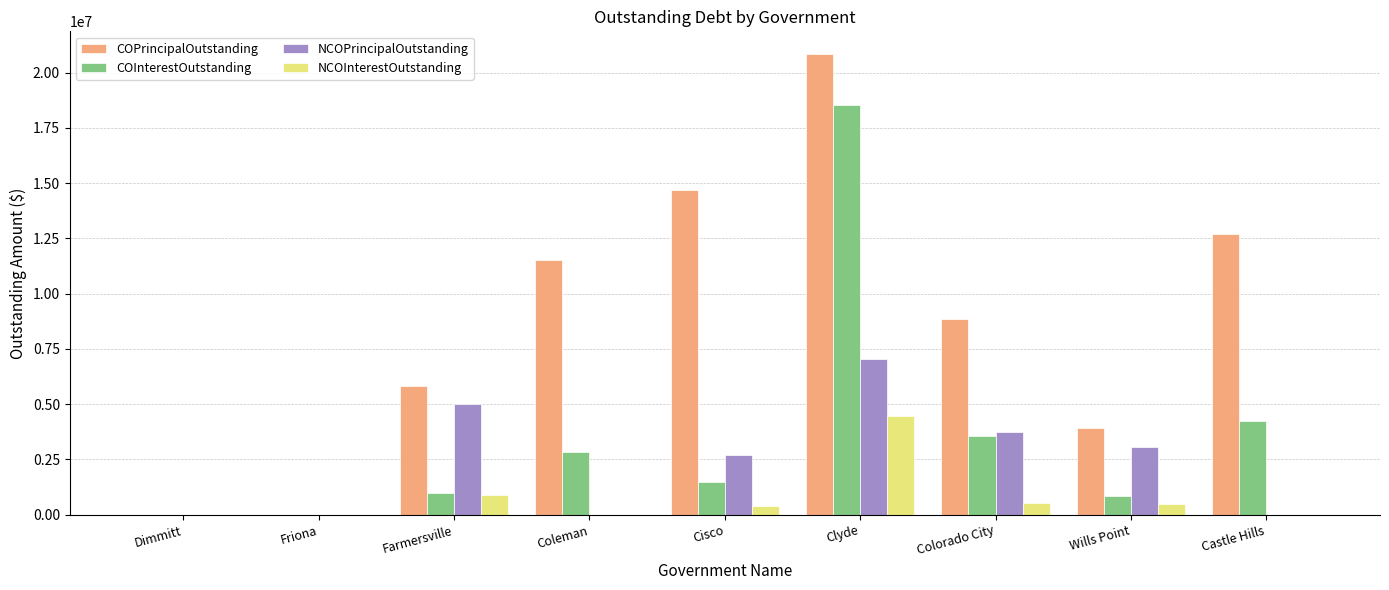

The COPrincipalOutstanding series shows 6266025.9 at Friona. True or false?

False